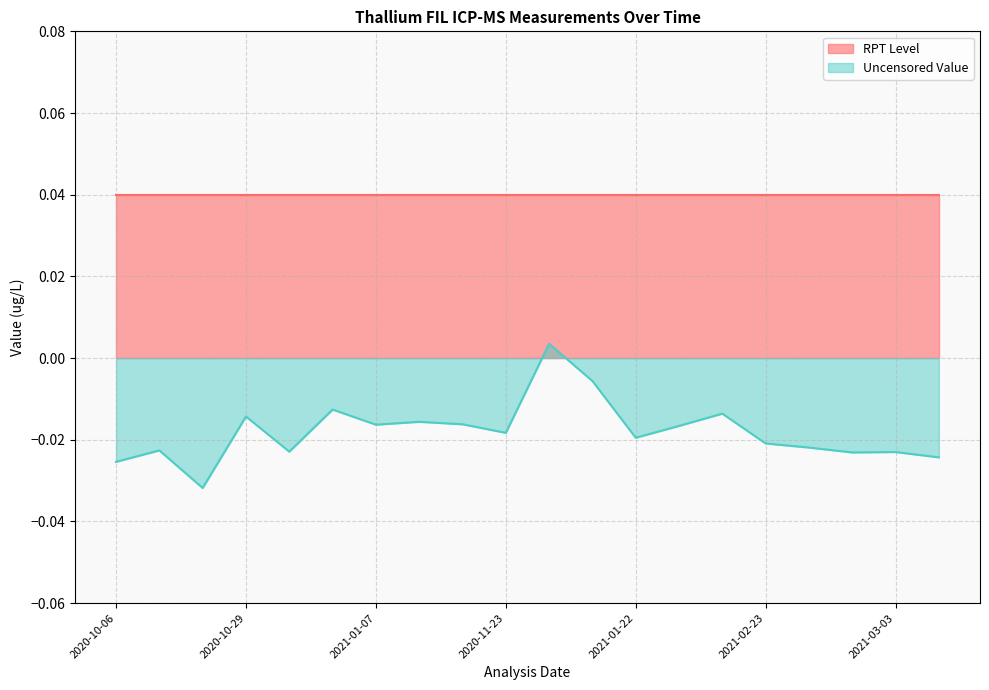

How many points are higher than both their immediate neighbors (excluding endpoints)?

7